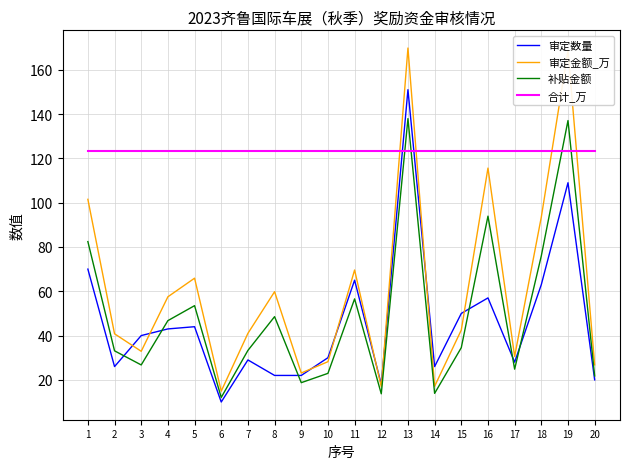

What is the highest value of the 审定数量 series?

151.0